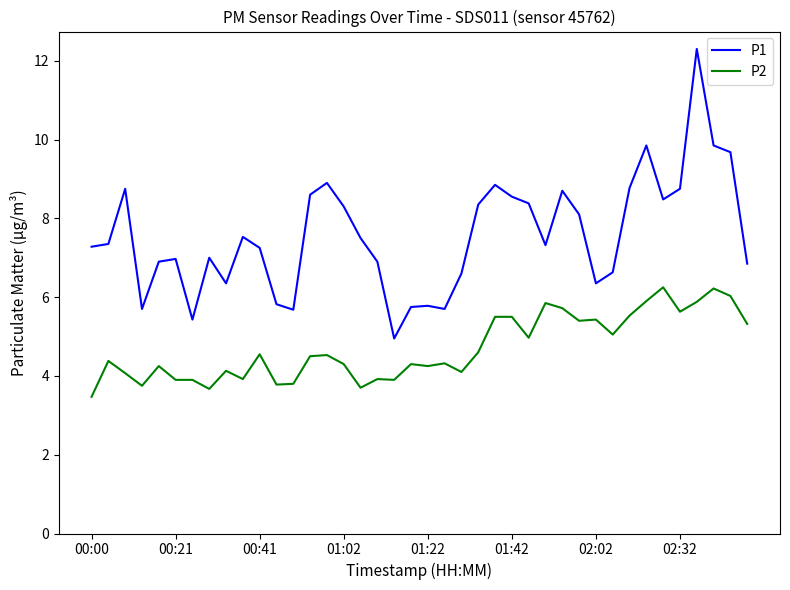

Which series has the largest total across all categories?

P1